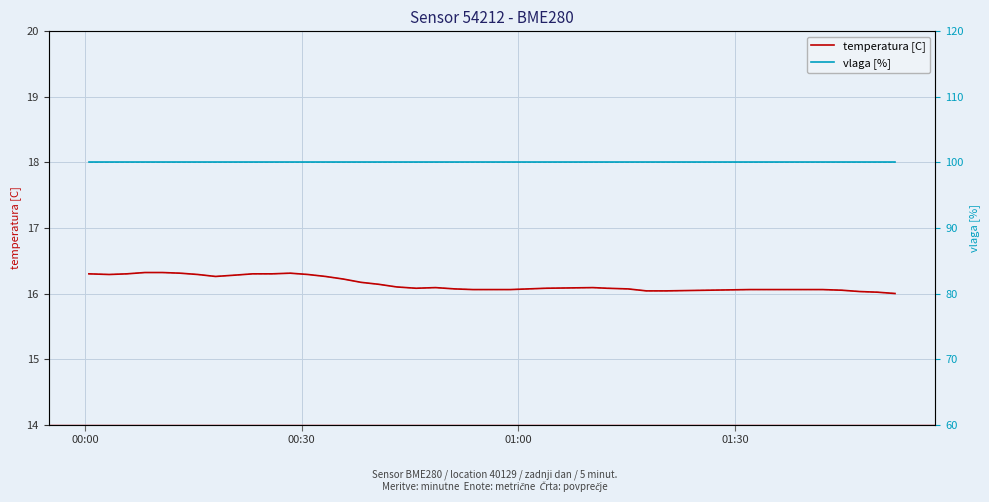

True or false: temperature avg [C] and humidity avg [%] intersect in this chart.

False